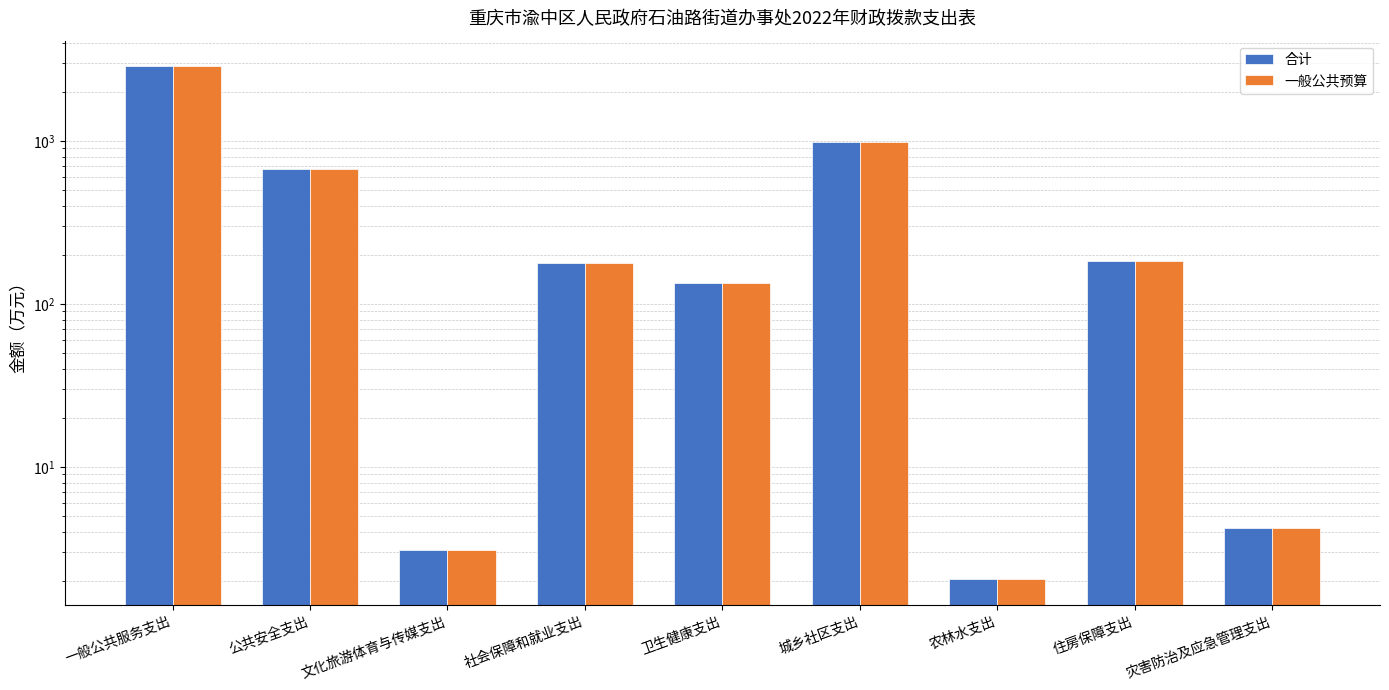

Which series changed the most between 一般公共服务支出 and 城乡社区支出?

合计